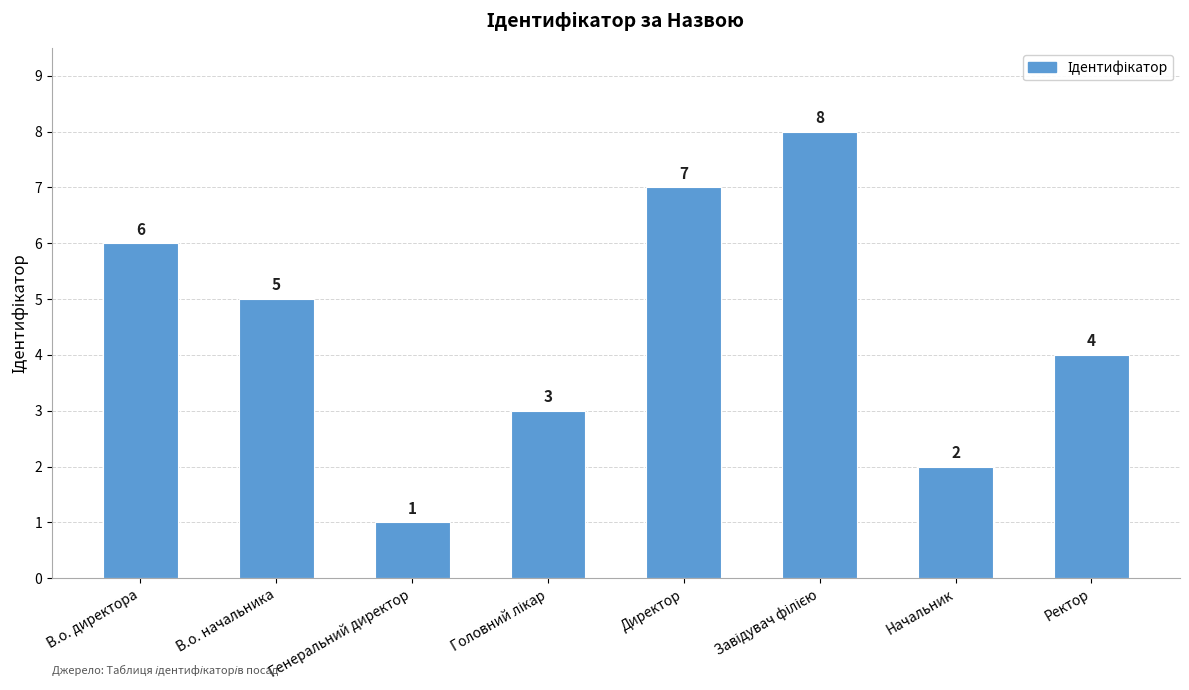

True or false: the data shows 8 at В.о. директора.

False